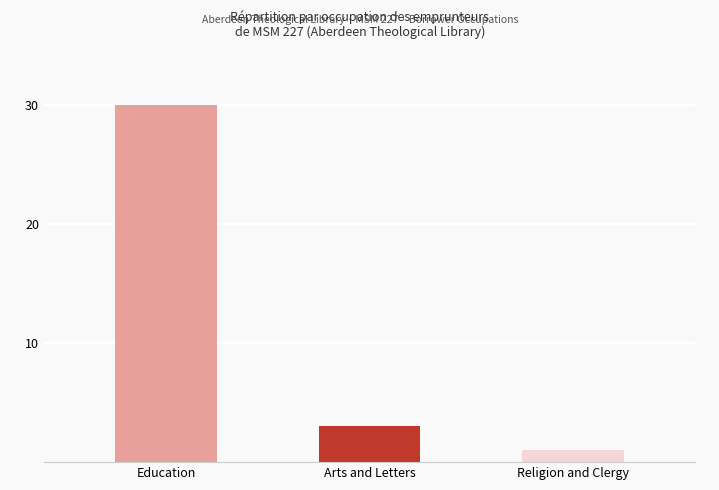

How many data points are less than 3?

1